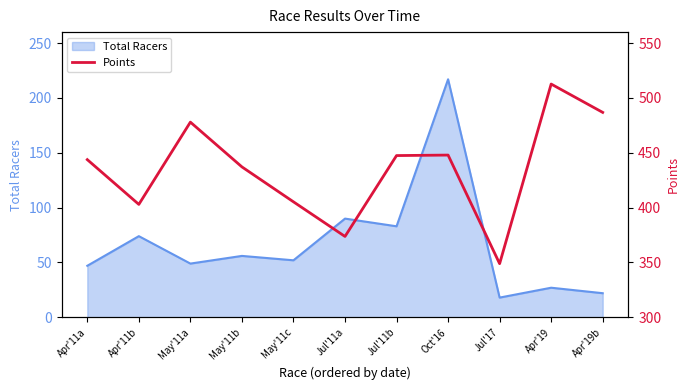

What is the greatest value displayed?

512.6